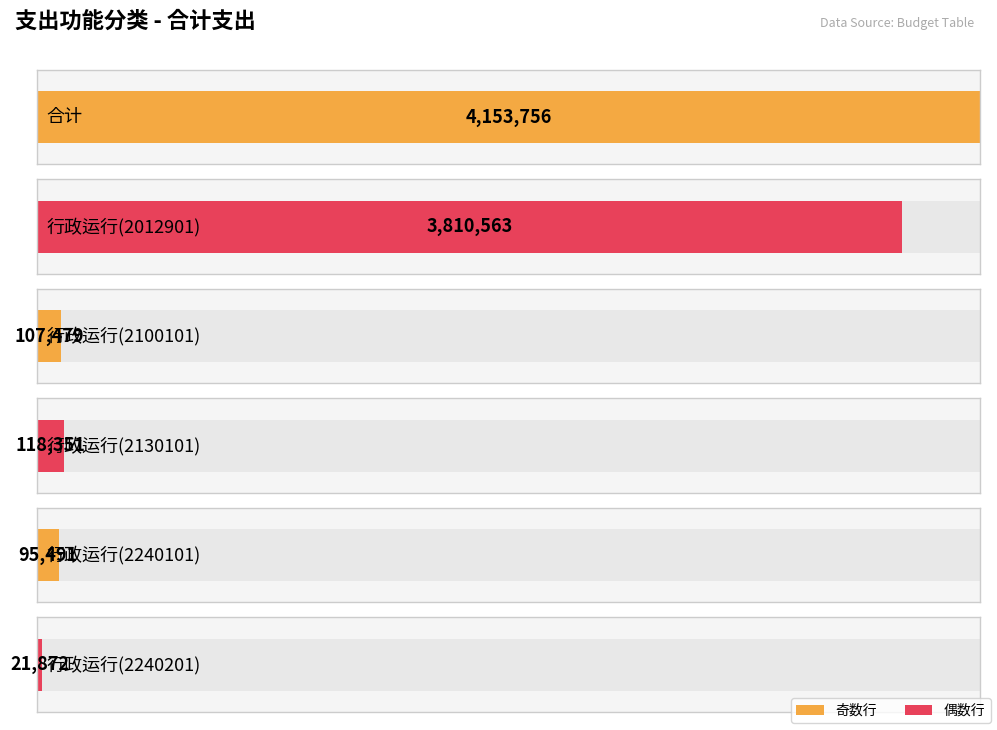

At which label does the data first exceed 118351?

合计